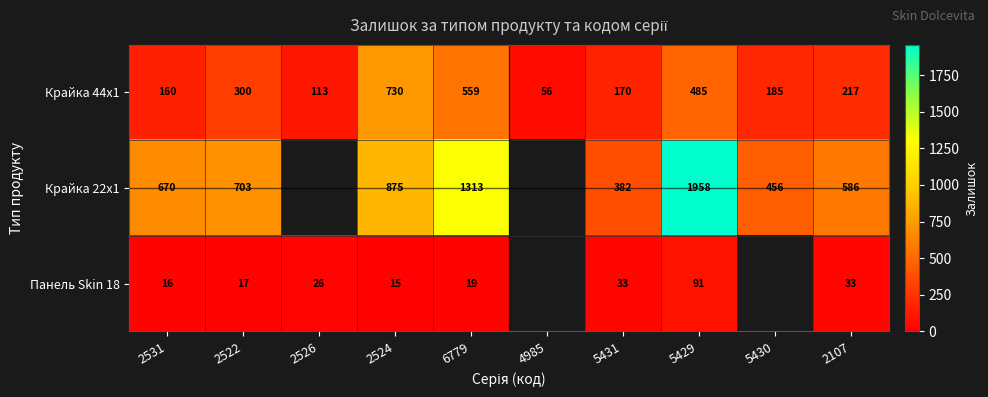

At which label does Крайка 44x1 first exceed 217?

2522